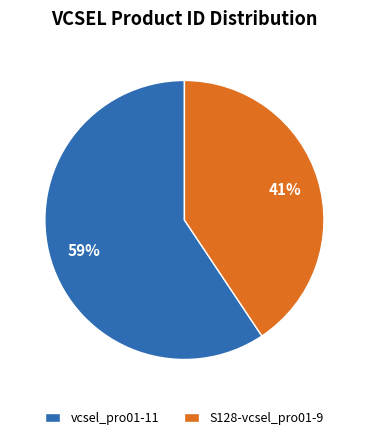

To the nearest percent, what is the average slice percentage?

50%